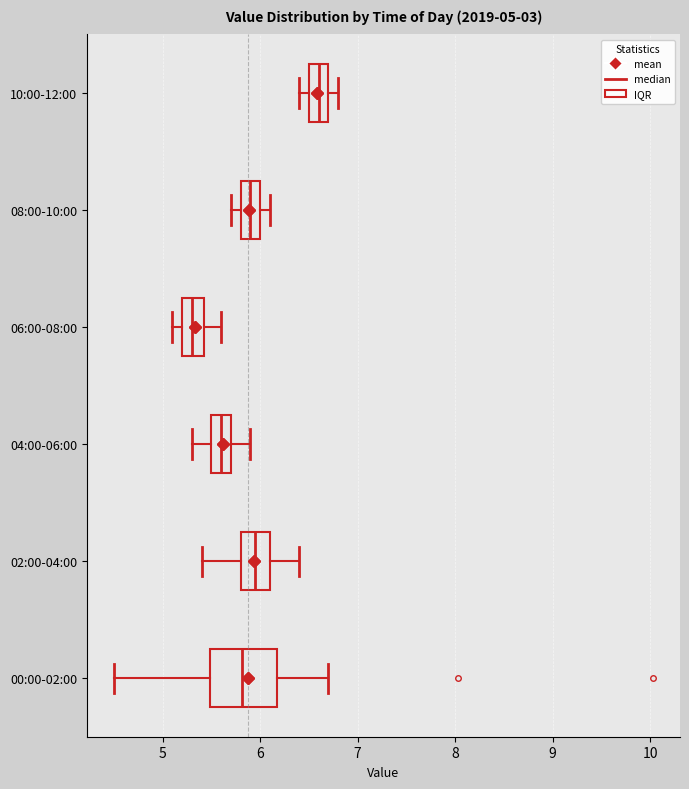

Comparing the boxes themselves (not the whiskers), which one is the widest?

00:00-02:00